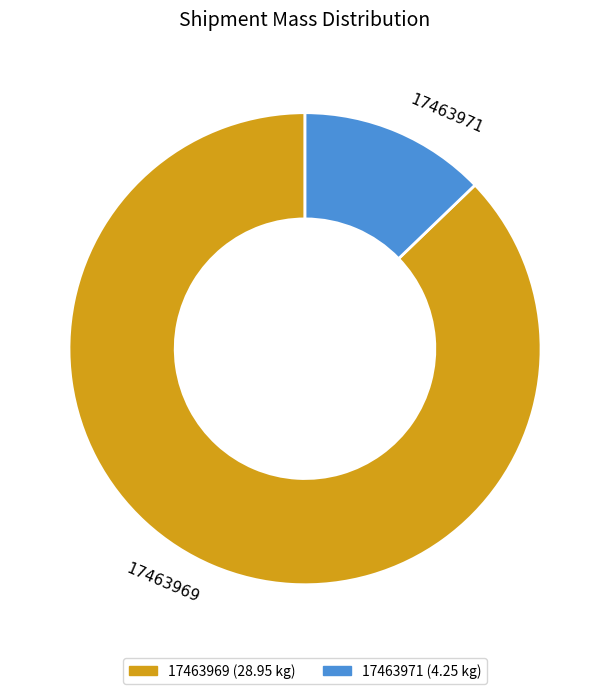

Rank the categories by value from highest to lowest.

17463969, 17463971